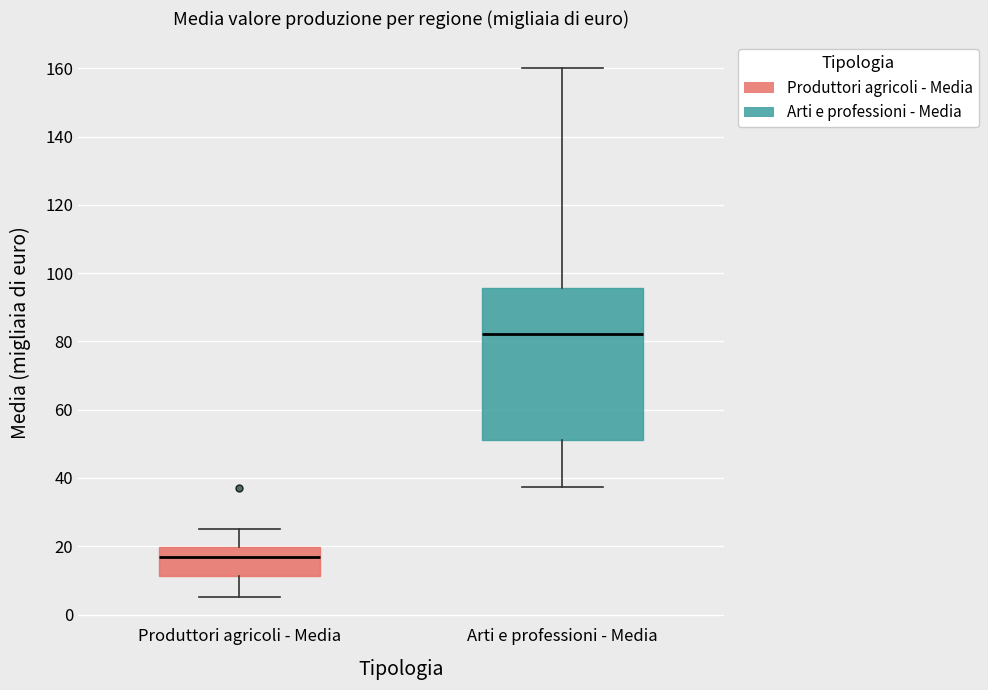

Where does the lower whisker of the box for Arti e professioni - Media end on the y-axis? The values are not printed on the chart, so give them approximately, as read against the axis.

38